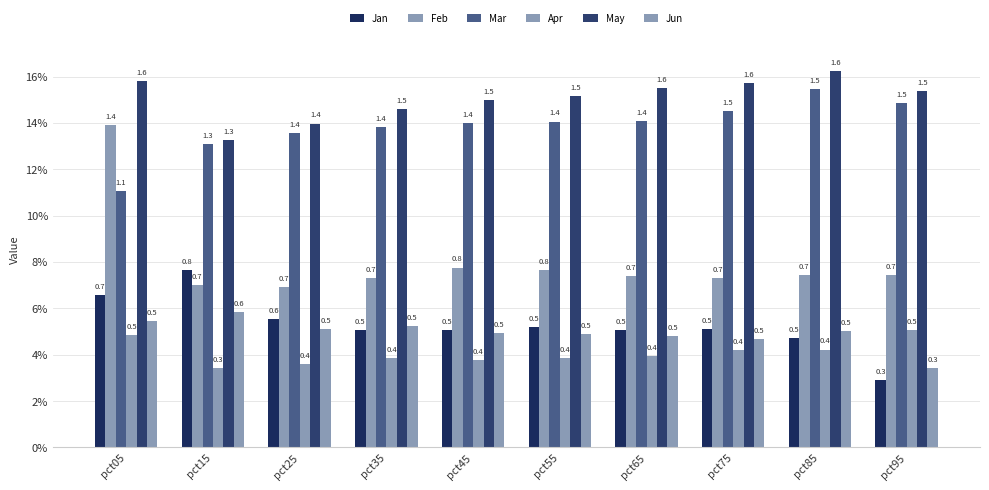

What is the difference between the second highest and minimum values in the Jan series?

0.4